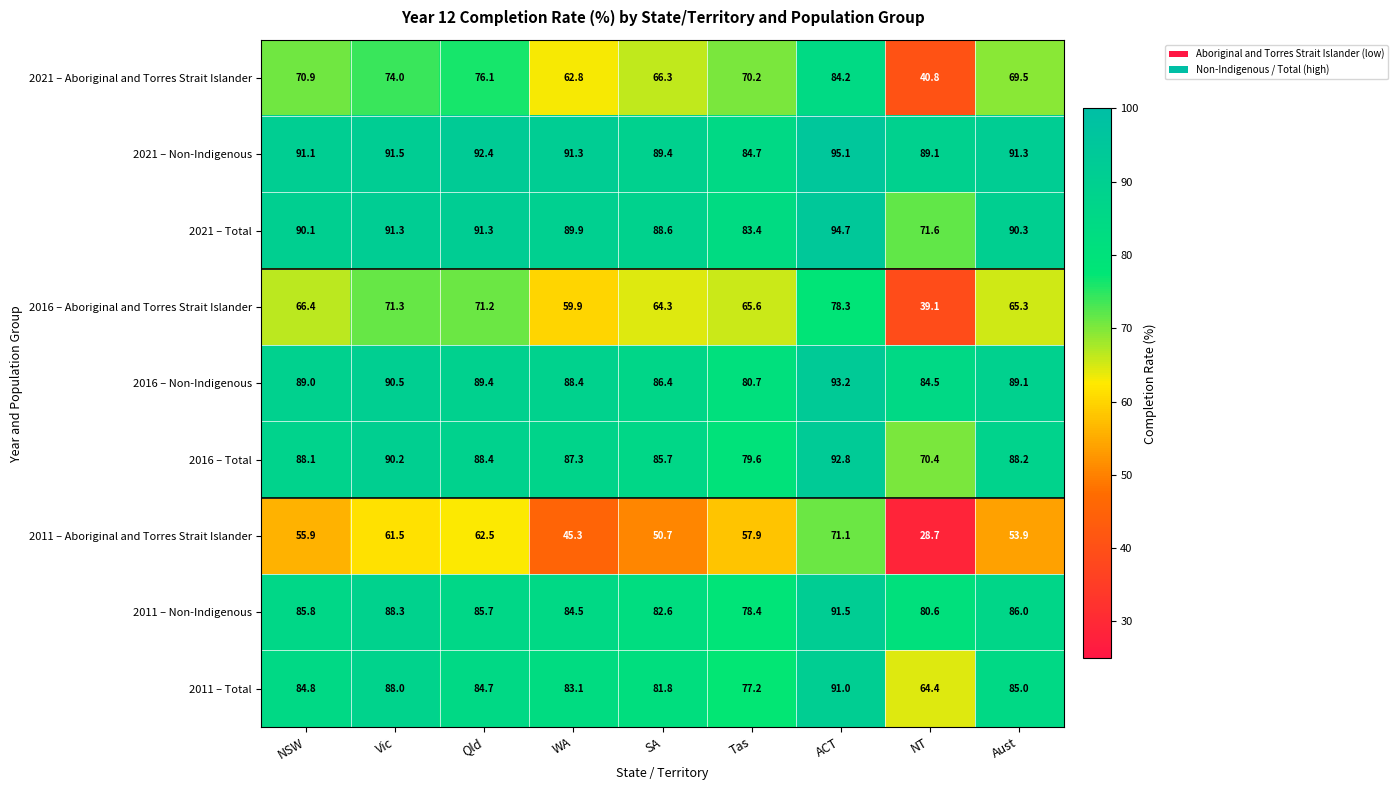

At which label is 2021 – Aboriginal and Torres Strait Islander closest to 62?

WA